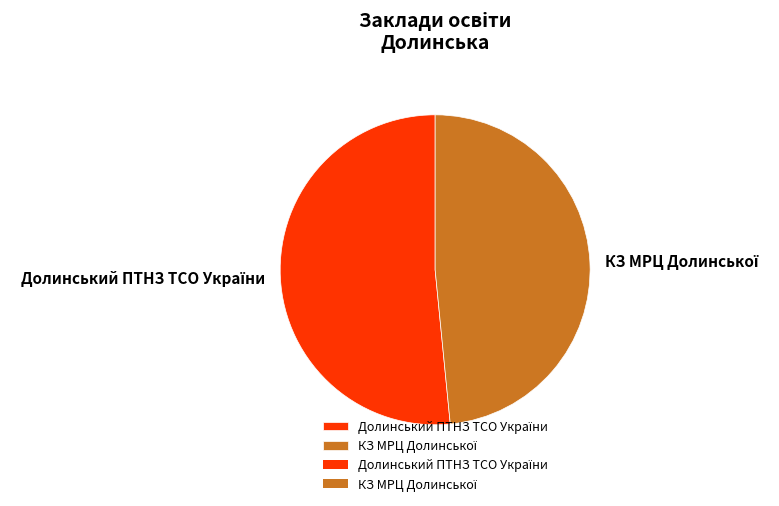

Is there a majority slice in this chart?

Yes